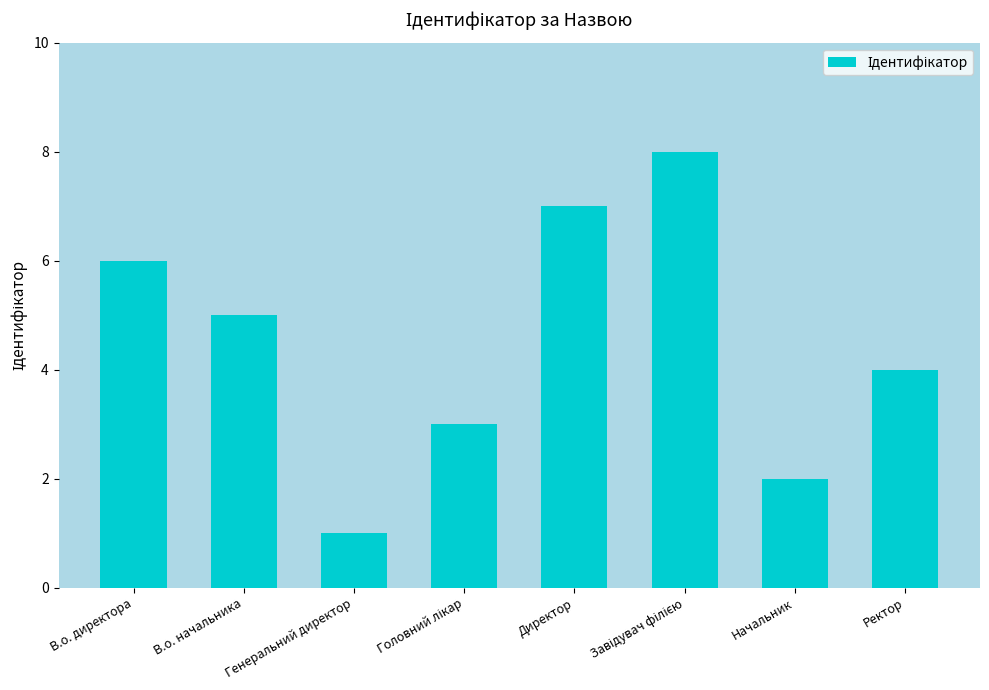

How many values are below 5?

4